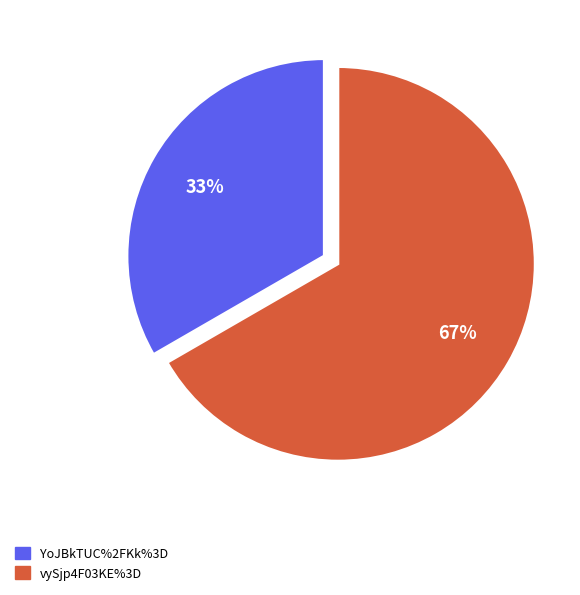

What is the ratio of the value at YoJBkTUC%2FKk%3D to the value at vySjp4F03KE%3D?

0.5